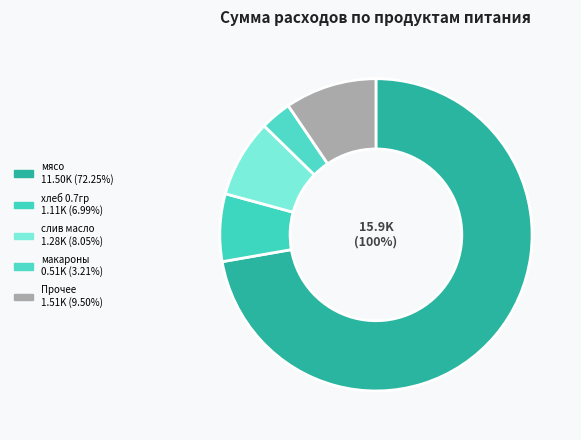

The морковь slice represents 0% of the pie. True or false?

True